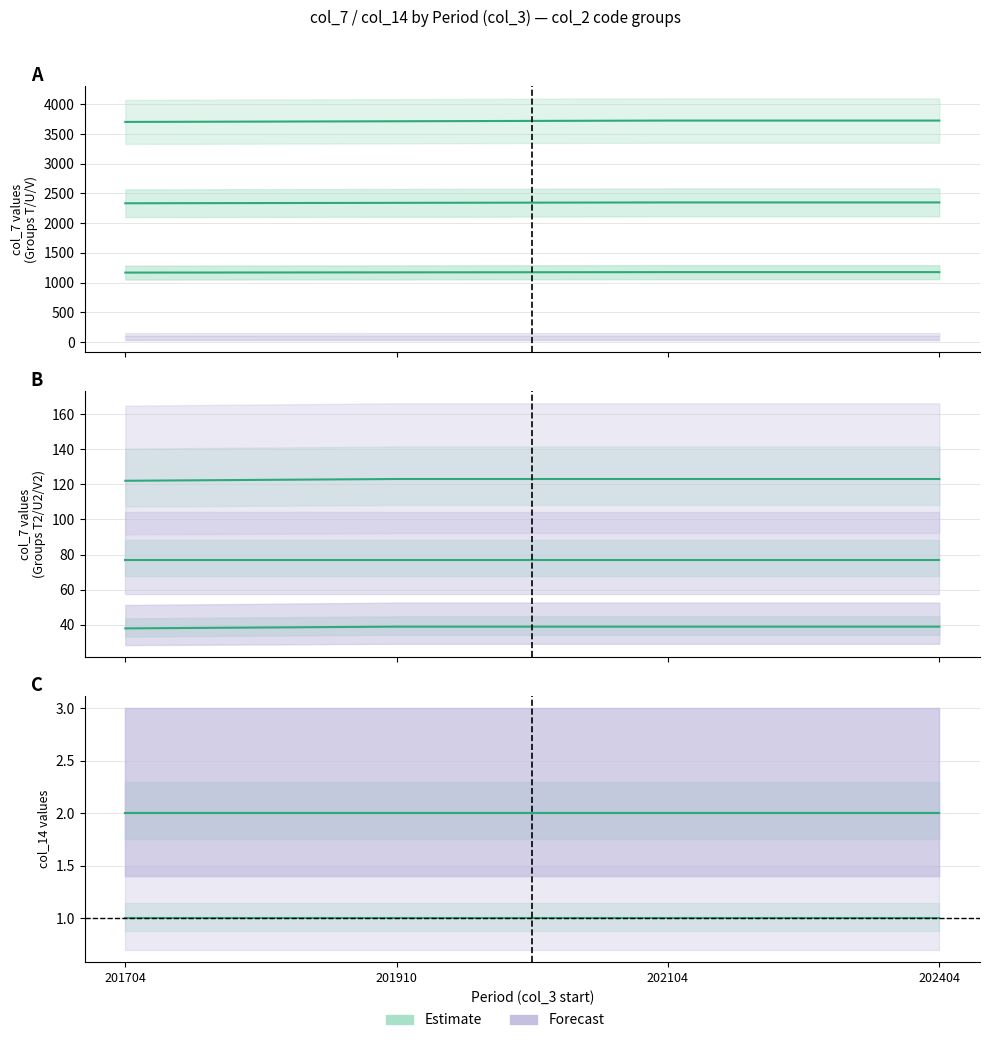

In col_7_vals, how many points are higher than both neighbors (excluding endpoints)?

2